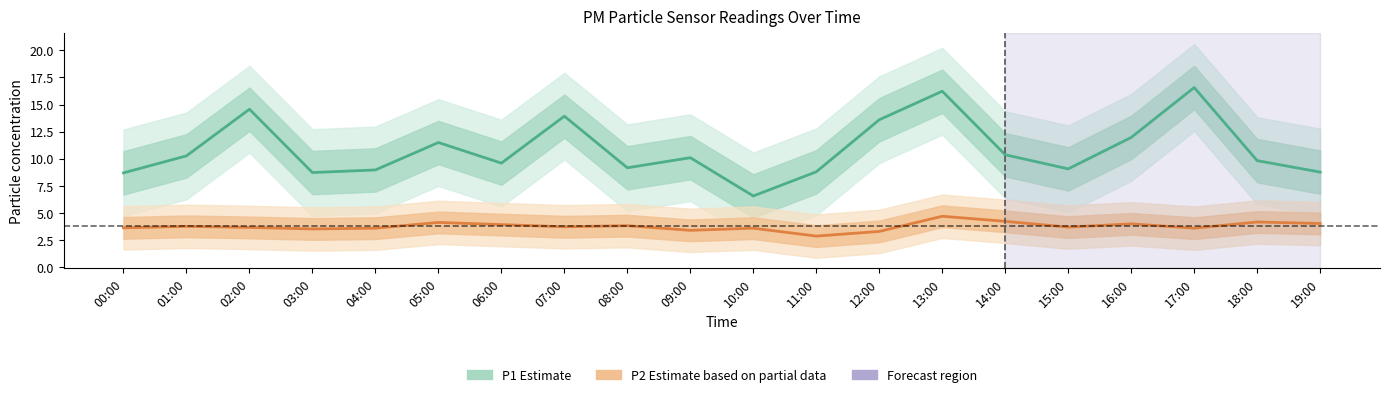

True or false: P2 (Estimate based on partial data) and P1 (Estimate) intersect in this chart.

False